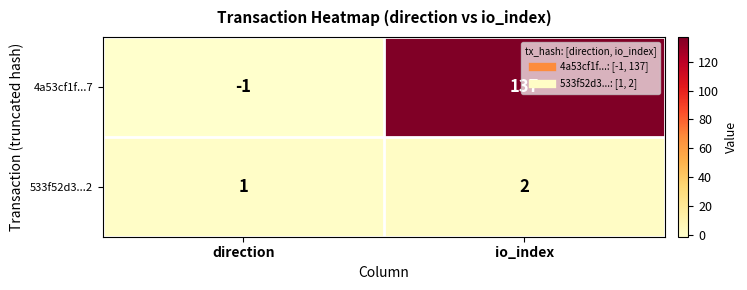

The value of 533f52d3...2 at direction is 1. True or false?

True